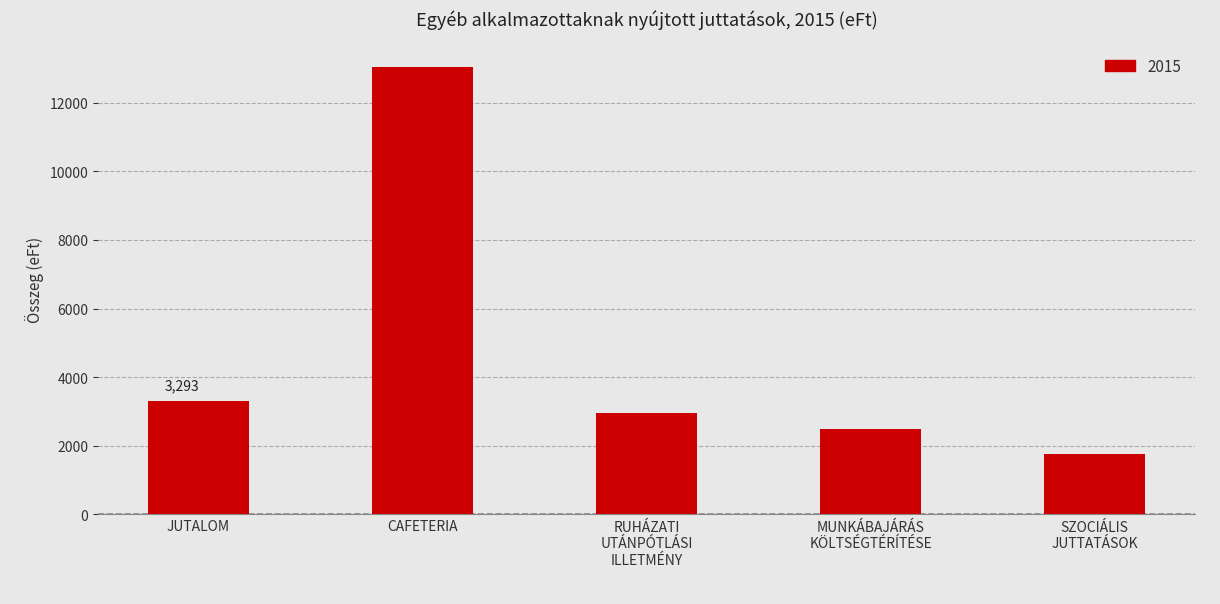

Approximately how many times larger is the value at CAFETERIA compared to JUTALOM?

4.0